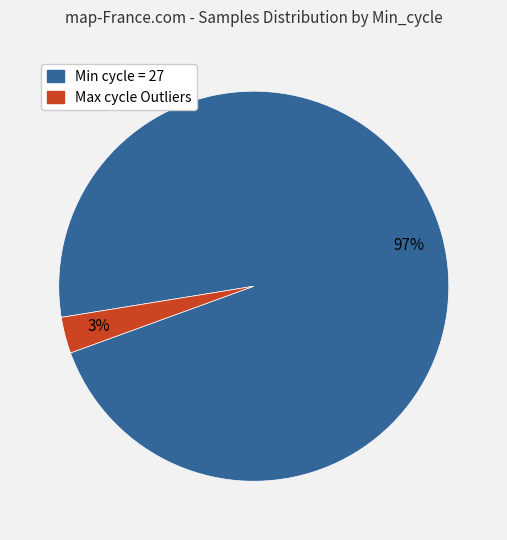

To the nearest percent, what is the difference between the largest and smallest slice percentages?

94%